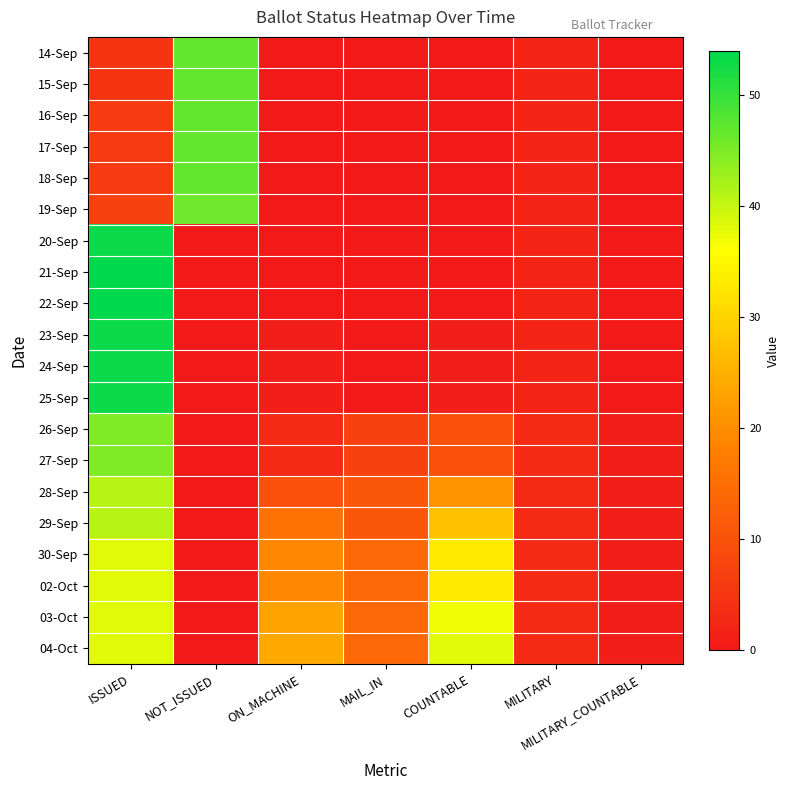

Reading left to right, extract all data points from this chart.

14-Sep: ISSUED=5	NOT_ISSUED=47	ON_MACHINE=0	MAIL_IN=0	COUNTABLE=0	MILITARY=2	MILITARY_COUNTABLE=0
15-Sep: ISSUED=5	NOT_ISSUED=47	ON_MACHINE=0	MAIL_IN=0	COUNTABLE=0	MILITARY=2	MILITARY_COUNTABLE=0
16-Sep: ISSUED=6	NOT_ISSUED=47	ON_MACHINE=0	MAIL_IN=0	COUNTABLE=0	MILITARY=2	MILITARY_COUNTABLE=0
17-Sep: ISSUED=6	NOT_ISSUED=47	ON_MACHINE=0	MAIL_IN=0	COUNTABLE=0	MILITARY=2	MILITARY_COUNTABLE=0
18-Sep: ISSUED=6	NOT_ISSUED=47	ON_MACHINE=0	MAIL_IN=0	COUNTABLE=0	MILITARY=2	MILITARY_COUNTABLE=0
19-Sep: ISSUED=7	NOT_ISSUED=46	ON_MACHINE=0	MAIL_IN=0	COUNTABLE=0	MILITARY=2	MILITARY_COUNTABLE=0
20-Sep: ISSUED=53	NOT_ISSUED=0	ON_MACHINE=0	MAIL_IN=0	COUNTABLE=0	MILITARY=2	MILITARY_COUNTABLE=0
21-Sep: ISSUED=54	NOT_ISSUED=0	ON_MACHINE=0	MAIL_IN=0	COUNTABLE=0	MILITARY=2	MILITARY_COUNTABLE=0
22-Sep: ISSUED=54	NOT_ISSUED=0	ON_MACHINE=0	MAIL_IN=0	COUNTABLE=0	MILITARY=2	MILITARY_COUNTABLE=0
23-Sep: ISSUED=53	NOT_ISSUED=0	ON_MACHINE=1	MAIL_IN=0	COUNTABLE=1	MILITARY=2	MILITARY_COUNTABLE=0
24-Sep: ISSUED=53	NOT_ISSUED=0	ON_MACHINE=1	MAIL_IN=0	COUNTABLE=1	MILITARY=2	MILITARY_COUNTABLE=0
25-Sep: ISSUED=53	NOT_ISSUED=0	ON_MACHINE=1	MAIL_IN=0	COUNTABLE=1	MILITARY=2	MILITARY_COUNTABLE=0
26-Sep: ISSUED=45	NOT_ISSUED=0	ON_MACHINE=3	MAIL_IN=7	COUNTABLE=10	MILITARY=3	MILITARY_COUNTABLE=1
27-Sep: ISSUED=45	NOT_ISSUED=0	ON_MACHINE=3	MAIL_IN=7	COUNTABLE=10	MILITARY=3	MILITARY_COUNTABLE=1
28-Sep: ISSUED=41	NOT_ISSUED=0	ON_MACHINE=10	MAIL_IN=11	COUNTABLE=21	MILITARY=3	MILITARY_COUNTABLE=1
29-Sep: ISSUED=41	NOT_ISSUED=0	ON_MACHINE=16	MAIL_IN=11	COUNTABLE=27	MILITARY=3	MILITARY_COUNTABLE=1
30-Sep: ISSUED=38	NOT_ISSUED=0	ON_MACHINE=19	MAIL_IN=14	COUNTABLE=33	MILITARY=3	MILITARY_COUNTABLE=1
02-Oct: ISSUED=38	NOT_ISSUED=0	ON_MACHINE=19	MAIL_IN=14	COUNTABLE=33	MILITARY=3	MILITARY_COUNTABLE=1
03-Oct: ISSUED=38	NOT_ISSUED=0	ON_MACHINE=23	MAIL_IN=14	COUNTABLE=37	MILITARY=3	MILITARY_COUNTABLE=1
04-Oct: ISSUED=38	NOT_ISSUED=0	ON_MACHINE=24	MAIL_IN=14	COUNTABLE=38	MILITARY=3	MILITARY_COUNTABLE=1